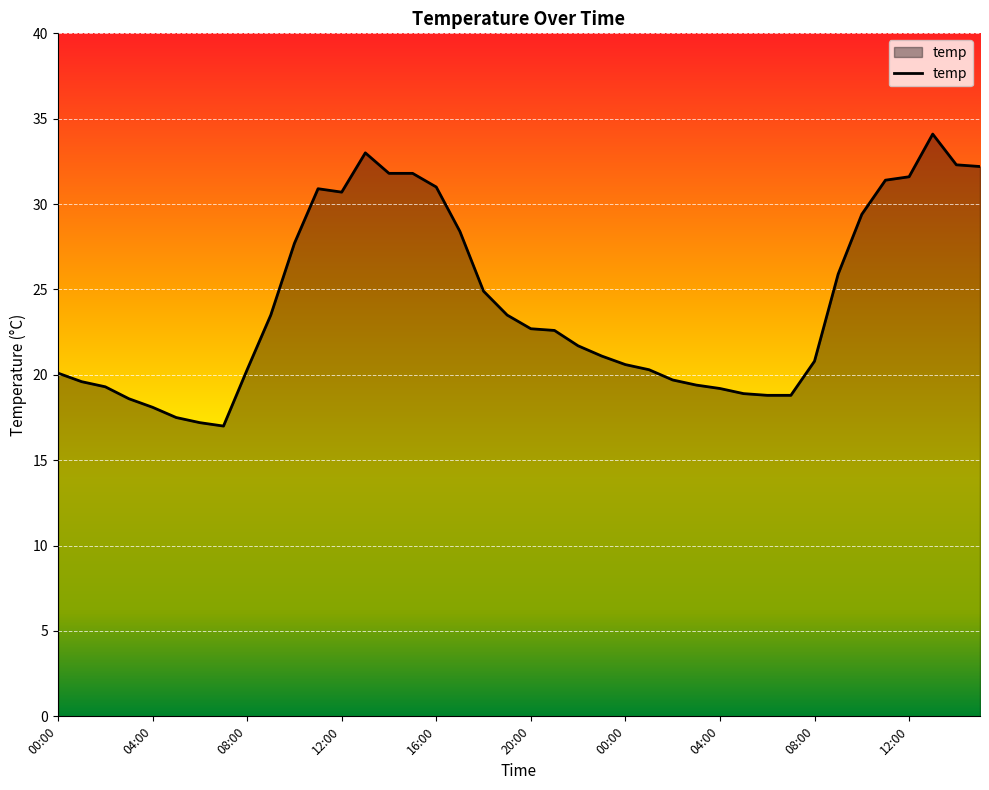

What is the minimum value shown in the chart?

17.0